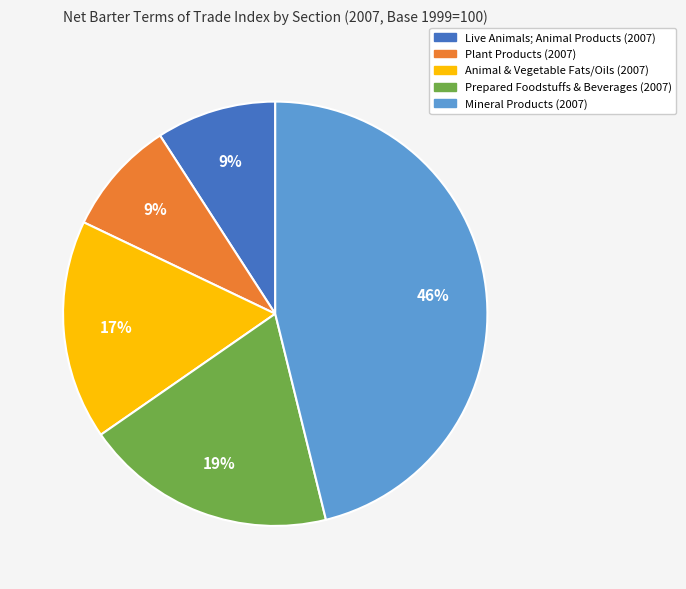

Is it true that Live Animals; Animal Products (2007) is 9% of the pie?

True